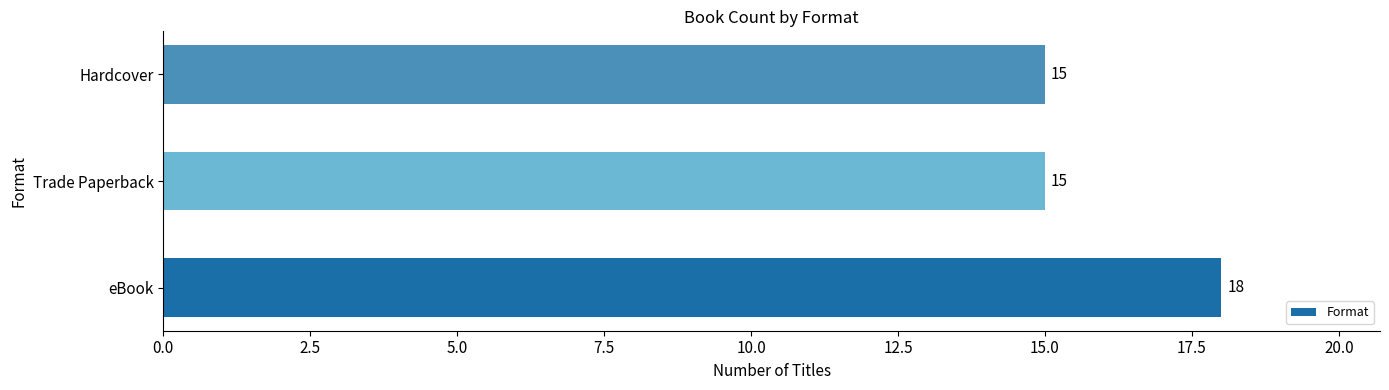

What is the greatest value displayed?

18